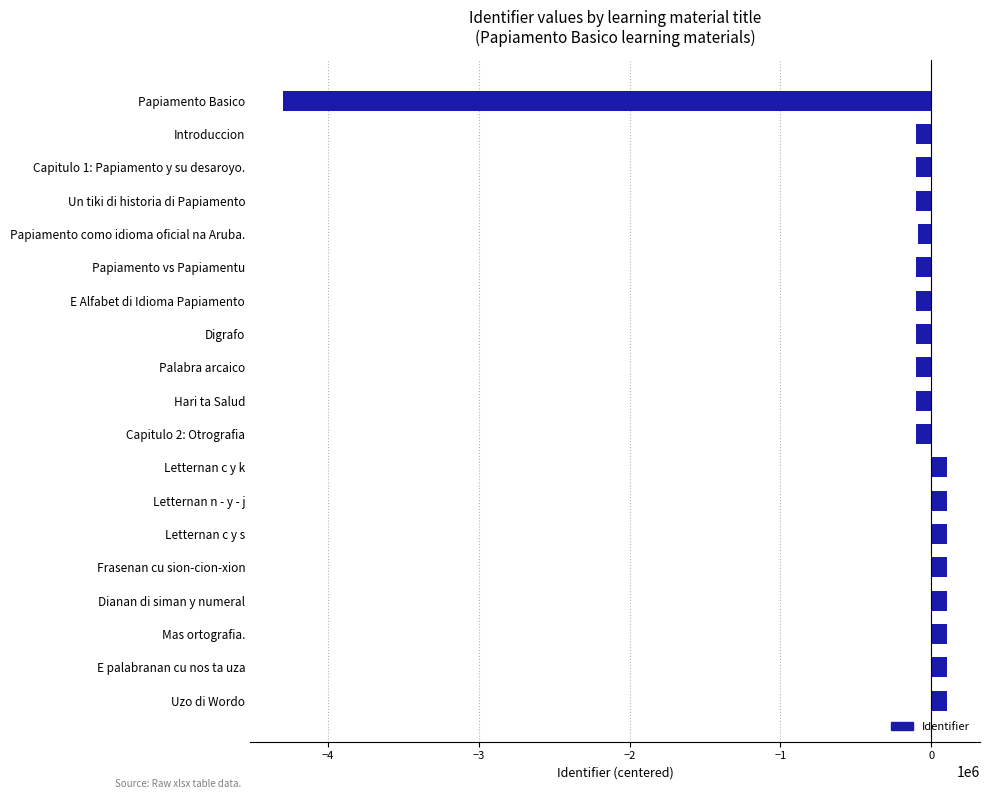

What is the label of the 3rd bar from the top?

Capitulo 1: Papiamento y su desaroyo.